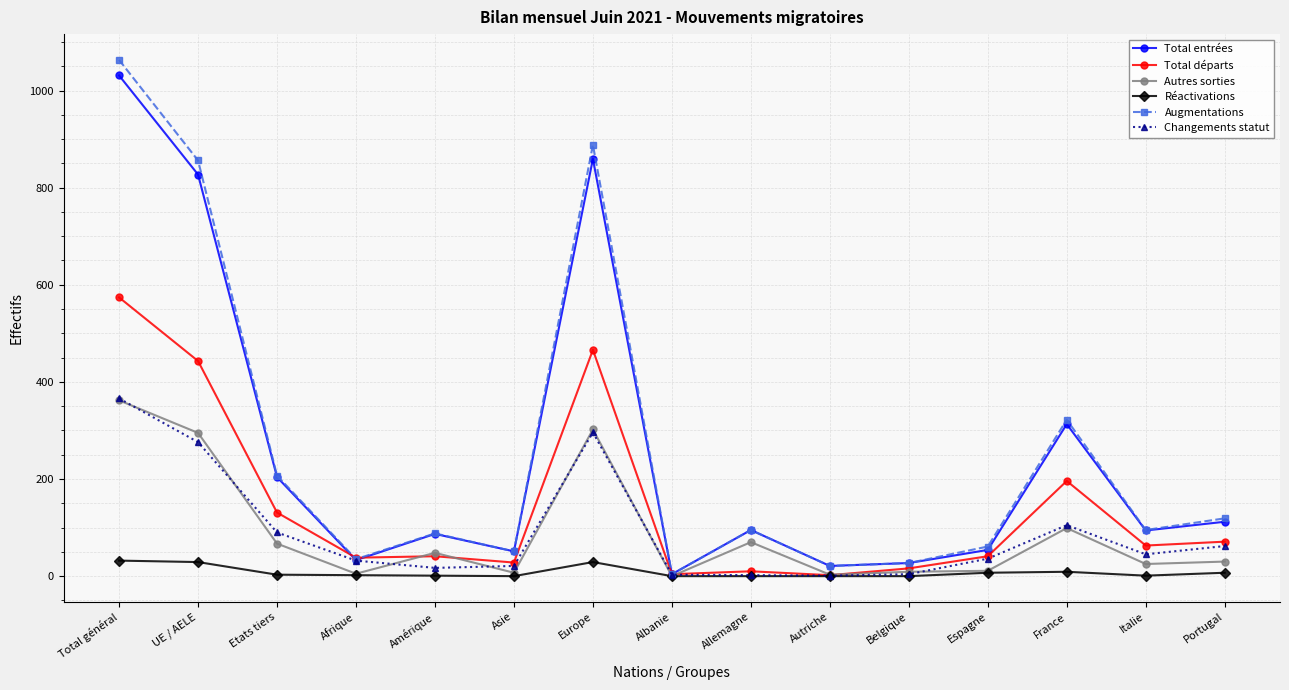

At which label does Augmentations reach its peak?

Total général